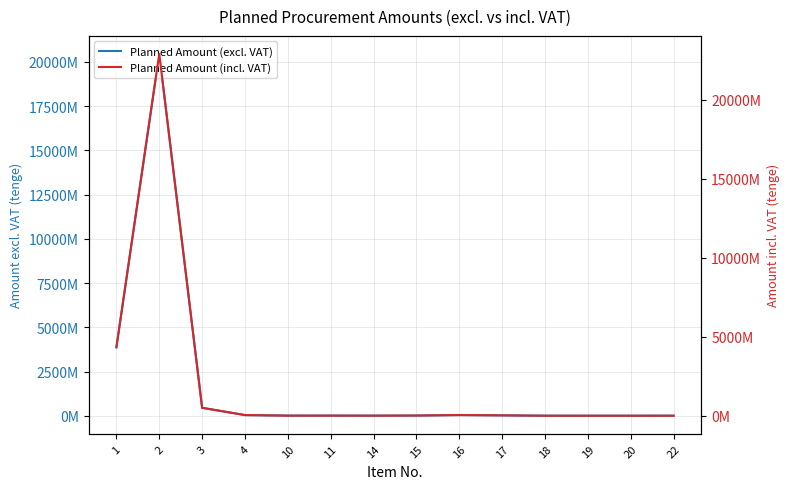

At which category is the sum across all series the highest?

2